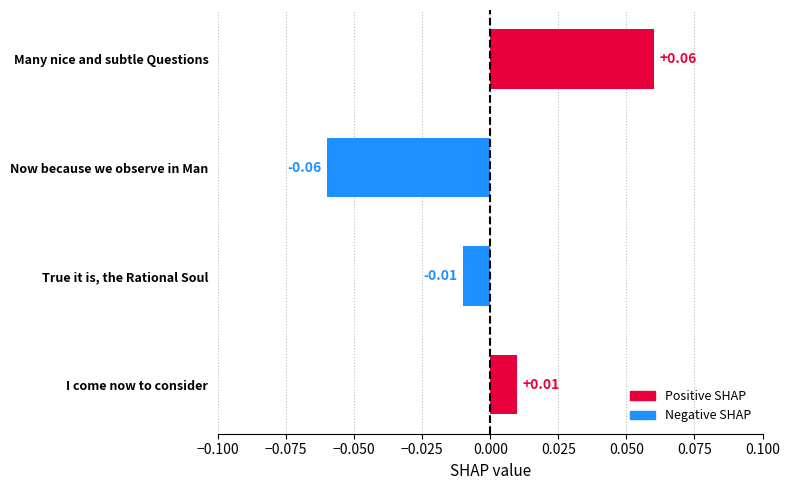

Between Many nice and subtle Questions and True it is, the Rational Soul, which is larger?

Many nice and subtle Questions